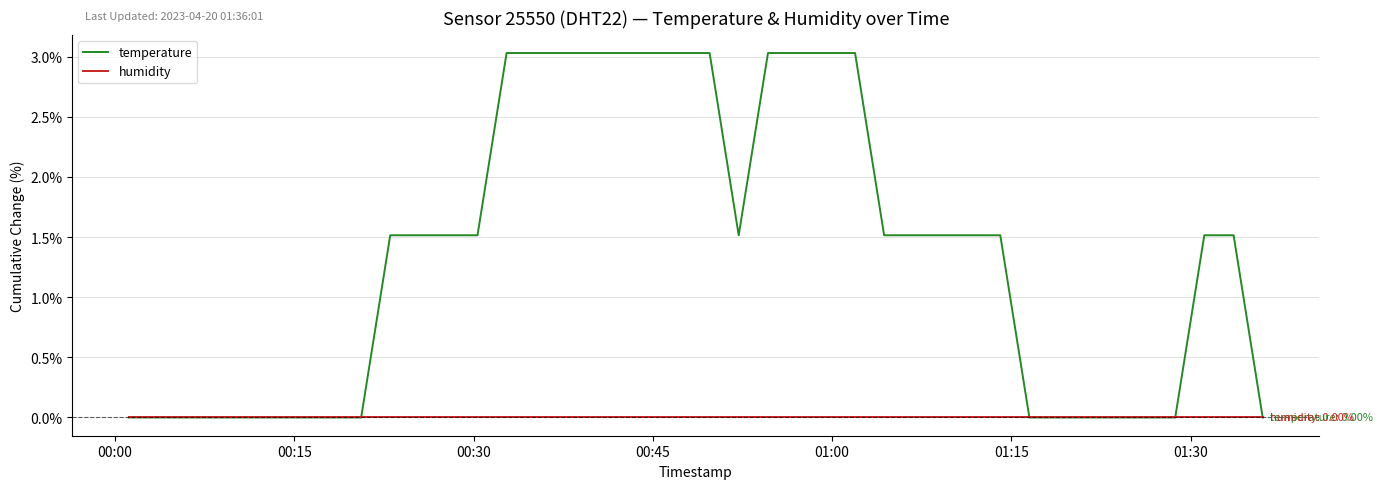

Which series has the widest spread of values?

temperature